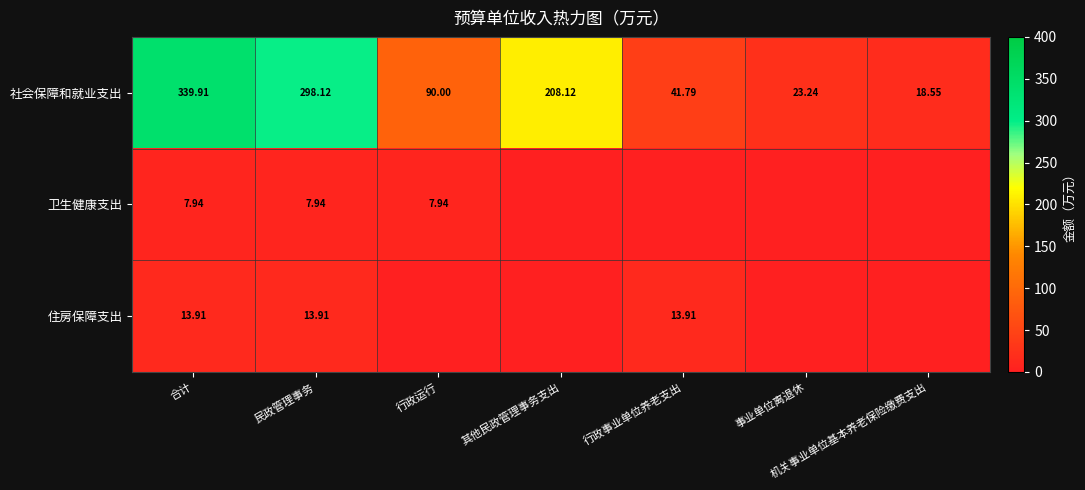

At which label is 社会保障和就业支出 closest to 179?

其他民政管理事务支出